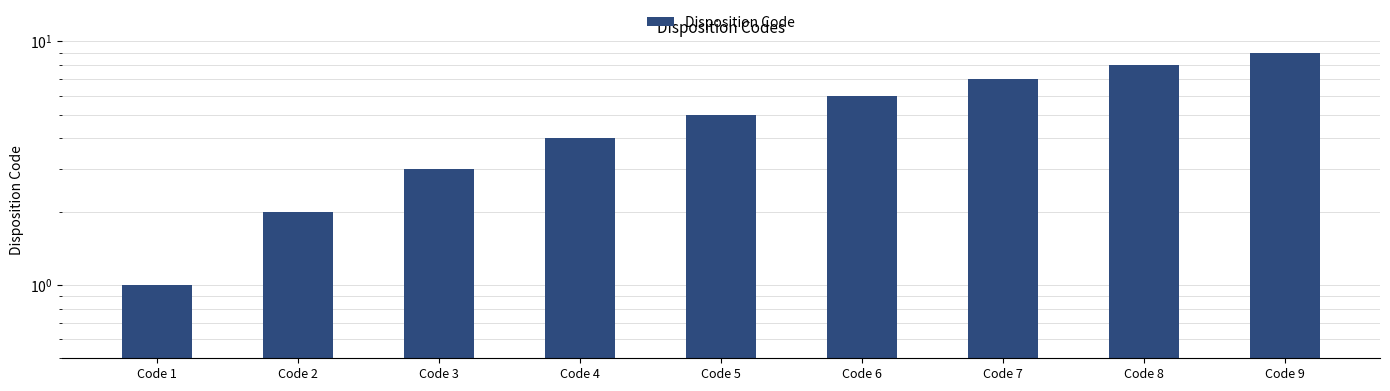

What is the difference between the maximum and second lowest values?

7